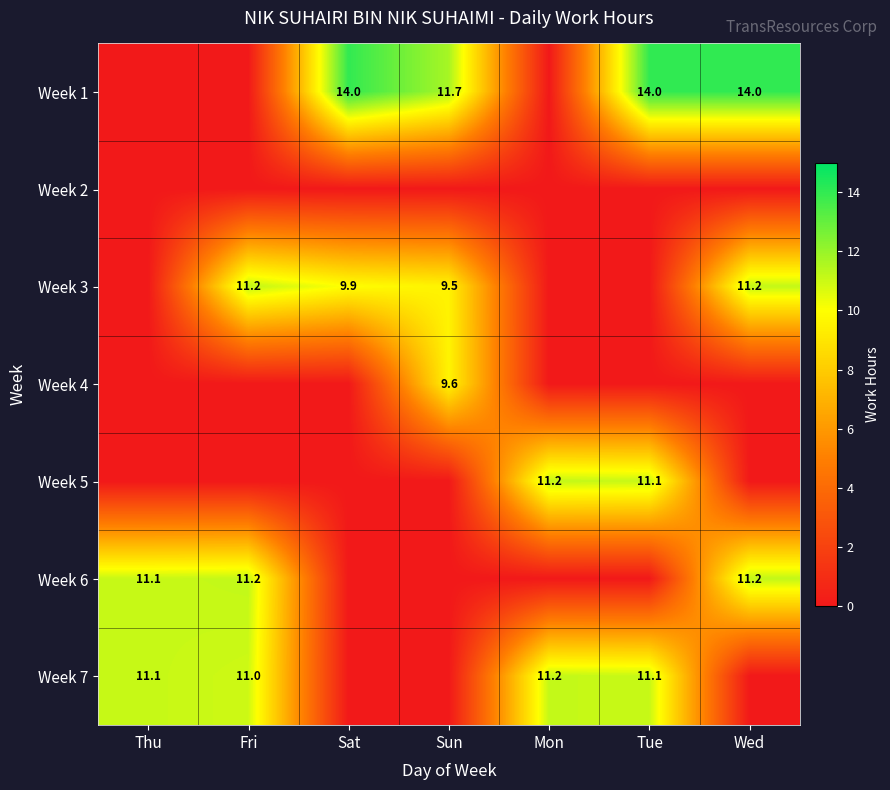

True or false: Week 7 has a value of 18.9 at Thu.

False